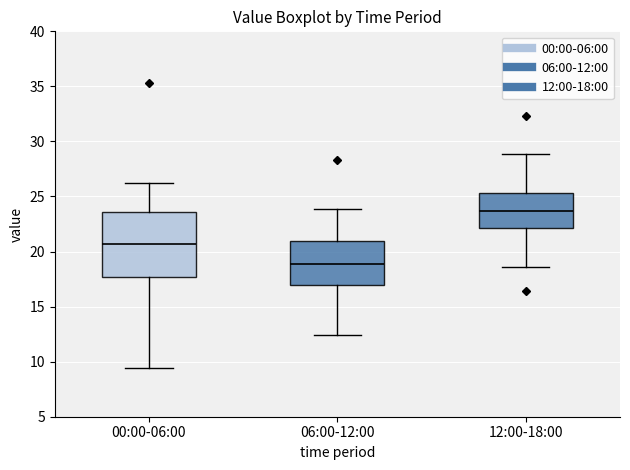

Which box's median line is the lowest?

06:00-12:00